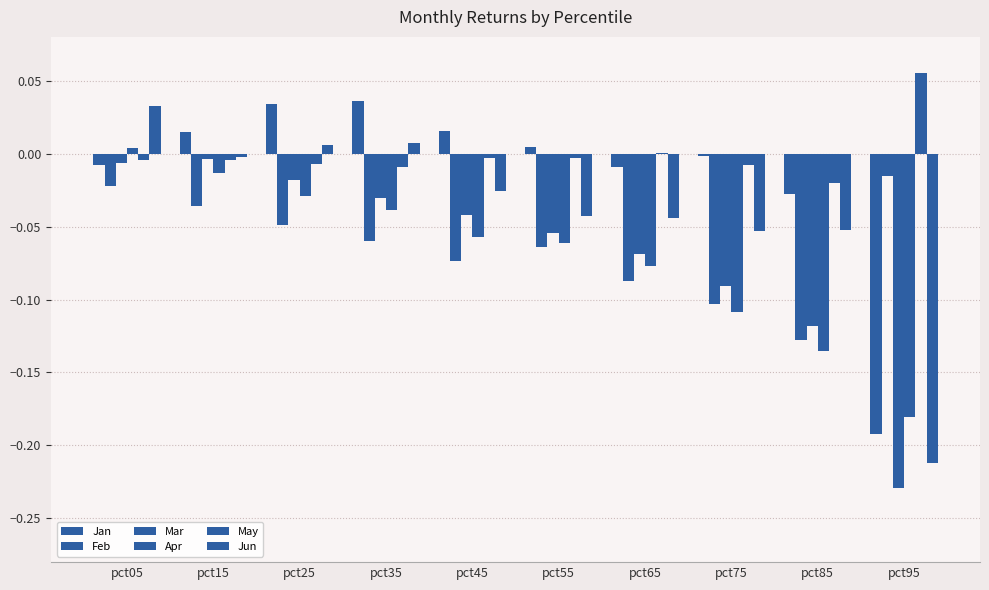

Are the bars horizontal?

No